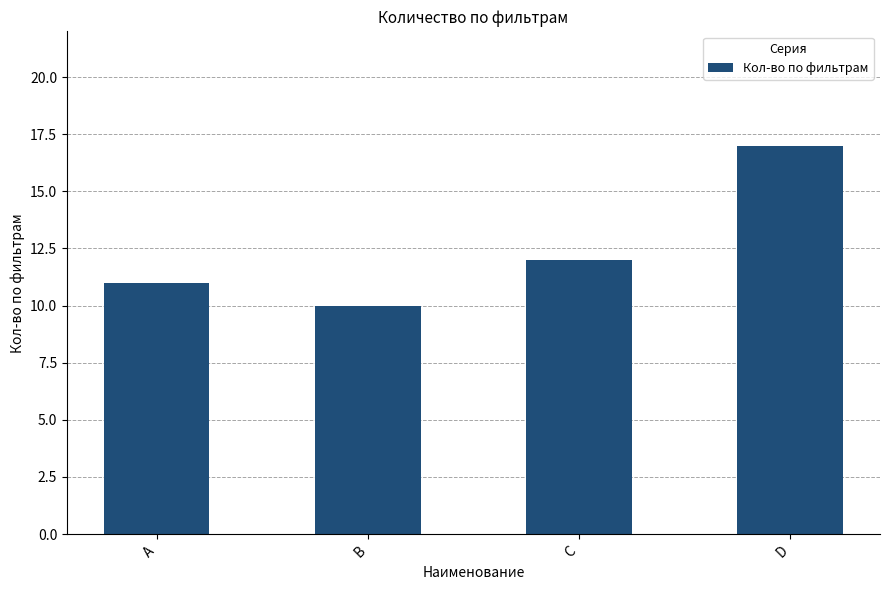

How many distinct data groups are displayed?

1